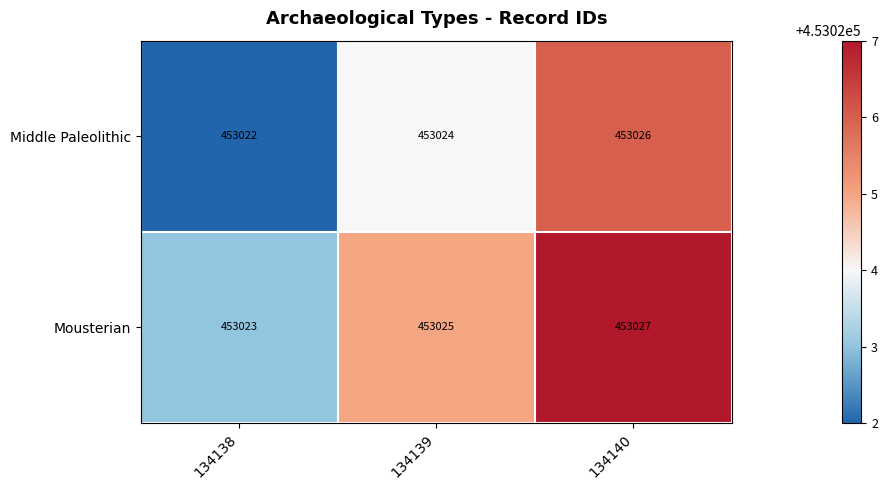

What is the average value of the Mousterian series?

453025